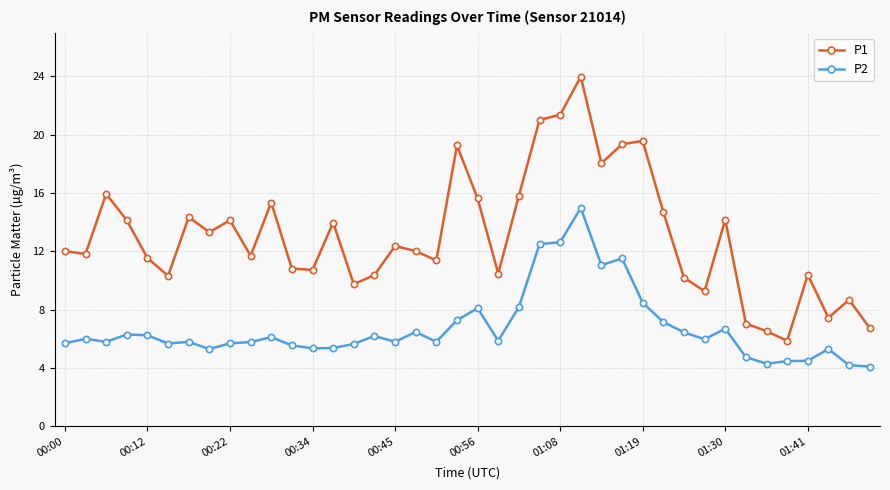

What is the maximum value shown in the chart?

24.0